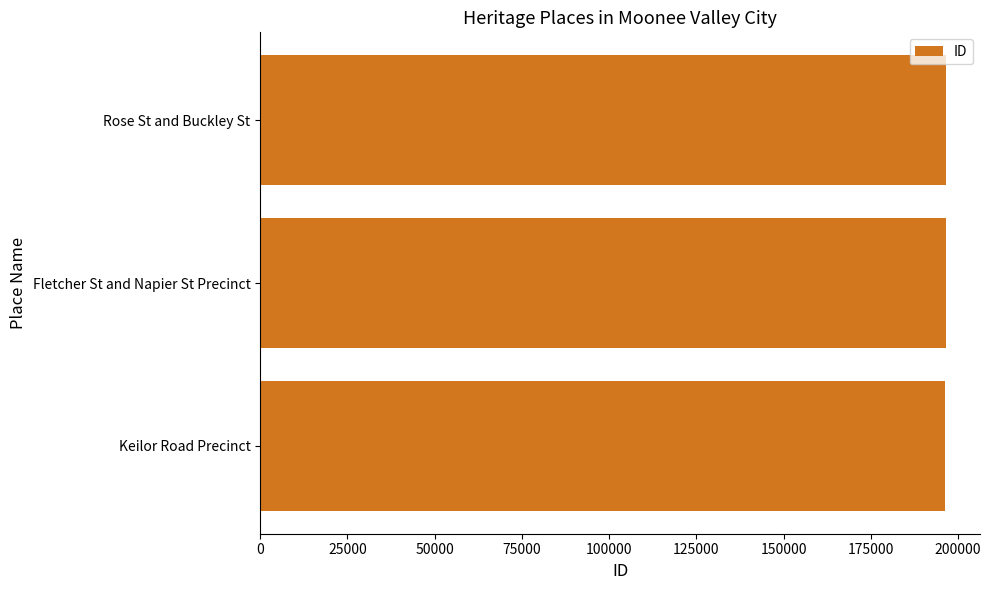

The value at Fletcher St and Napier St Precinct is 196448. True or false?

True